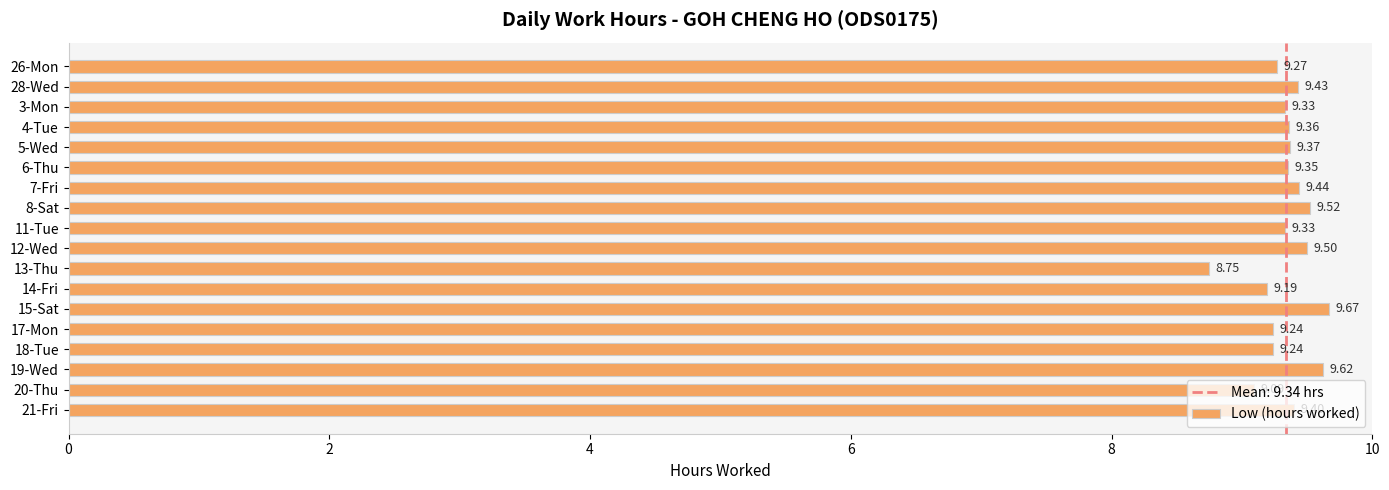

Where is the data nearest to the value 9?

20-Thu